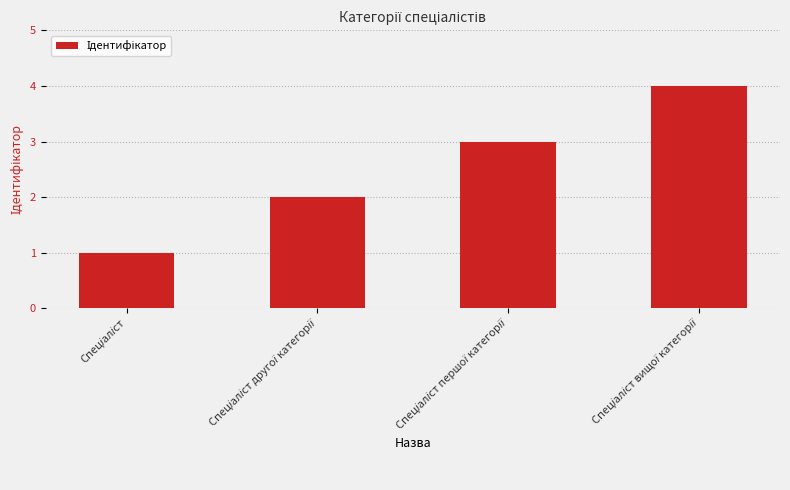

What is the greatest value displayed?

4